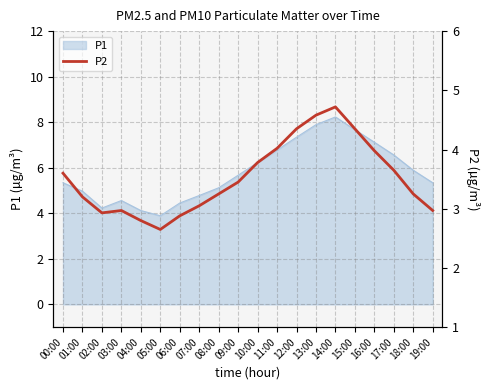

What is the label of the 11th point from the right?

09:00